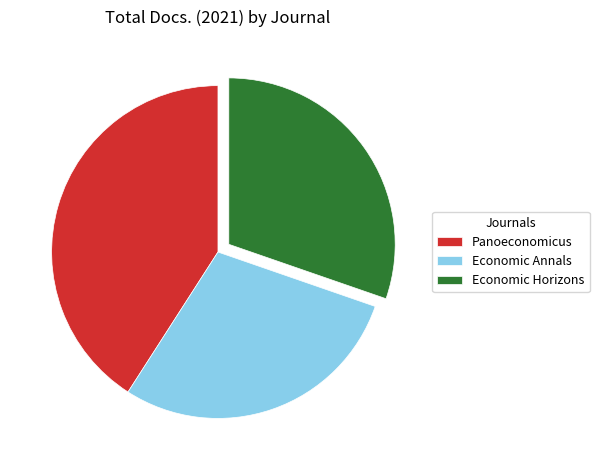

Combined, do Economic Horizons and Economic Annals account for over 50%?

Yes